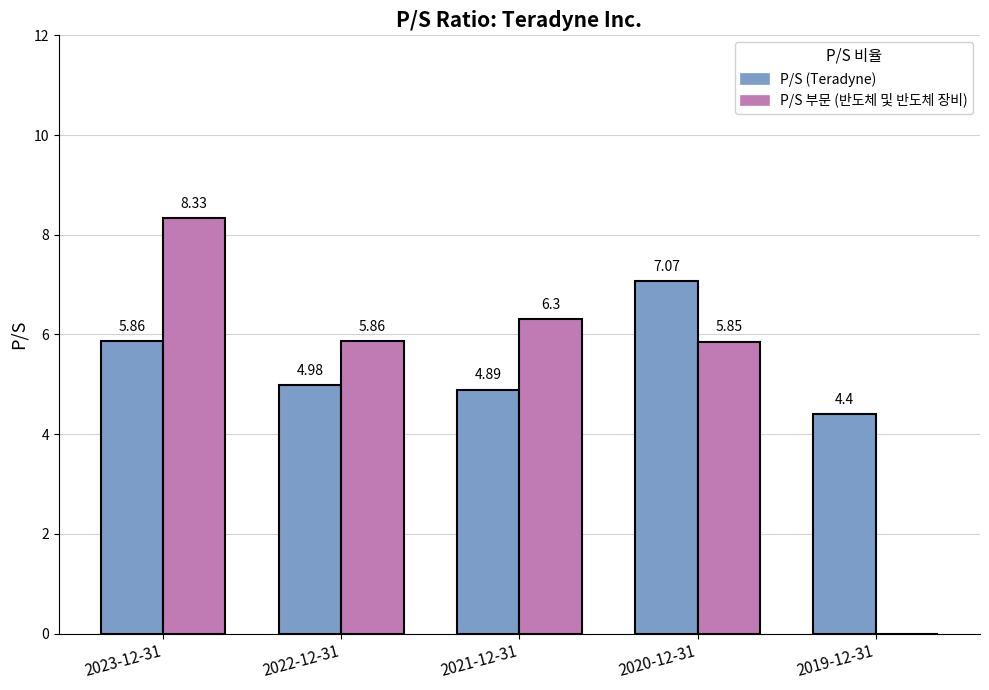

Is the value of P/S 부문 (반도체 및 반도체 장비) at 2022-12-31 greater than the value of P/S (Teradyne) at 2019-12-31?

Yes